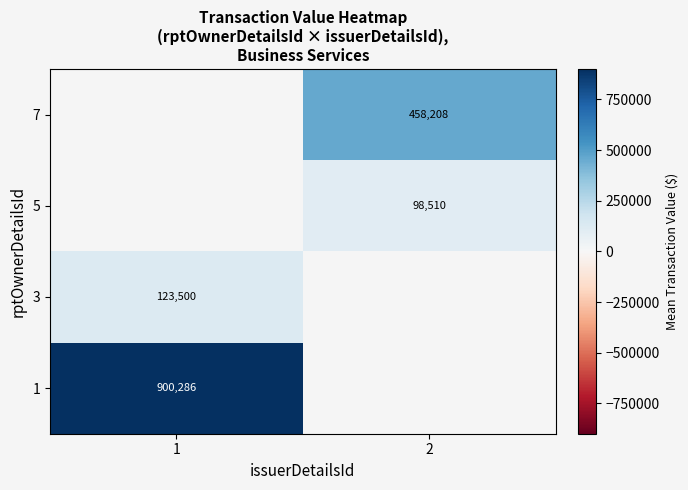

True or false: 3 has a value of 26118 at 1.

False